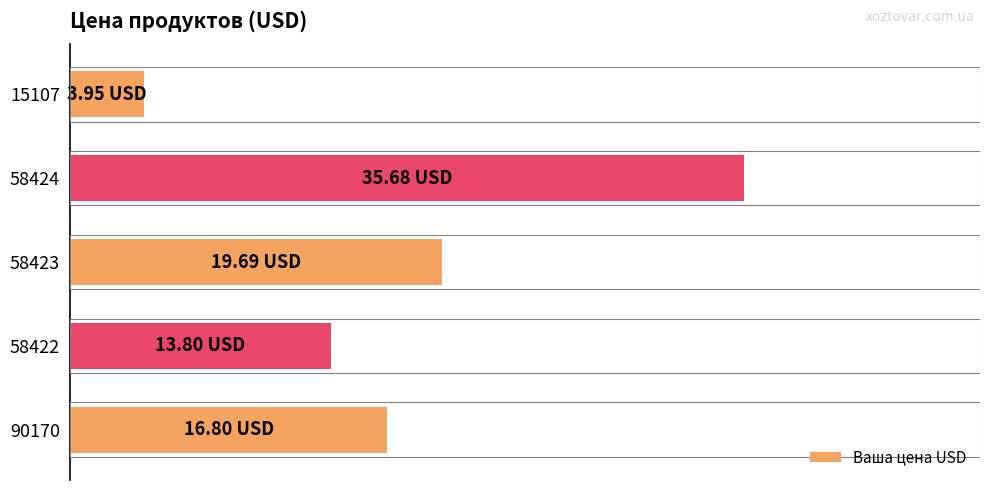

What is the maximum value shown in the chart?

35.7